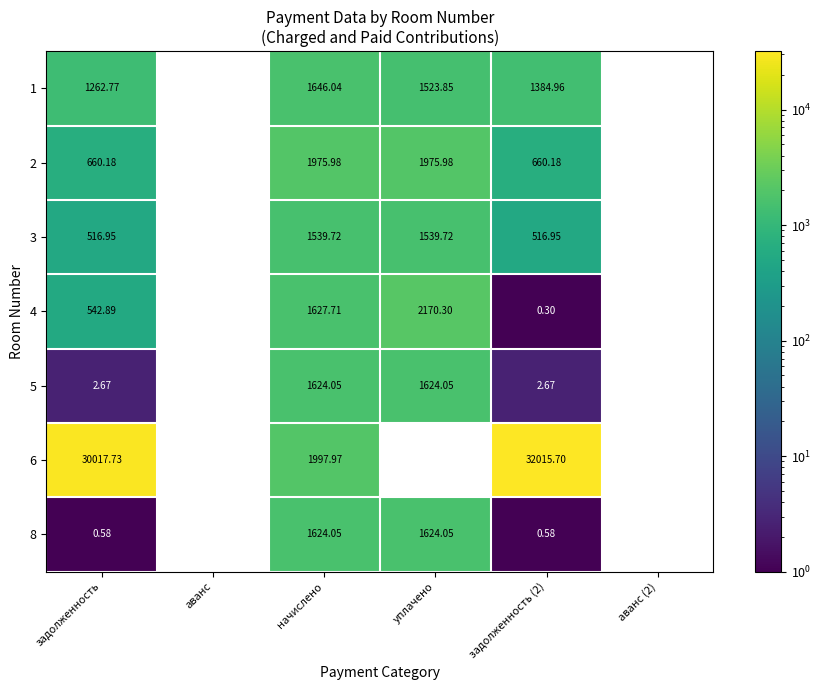

At how many categories does at least one series exceed 4501?

2